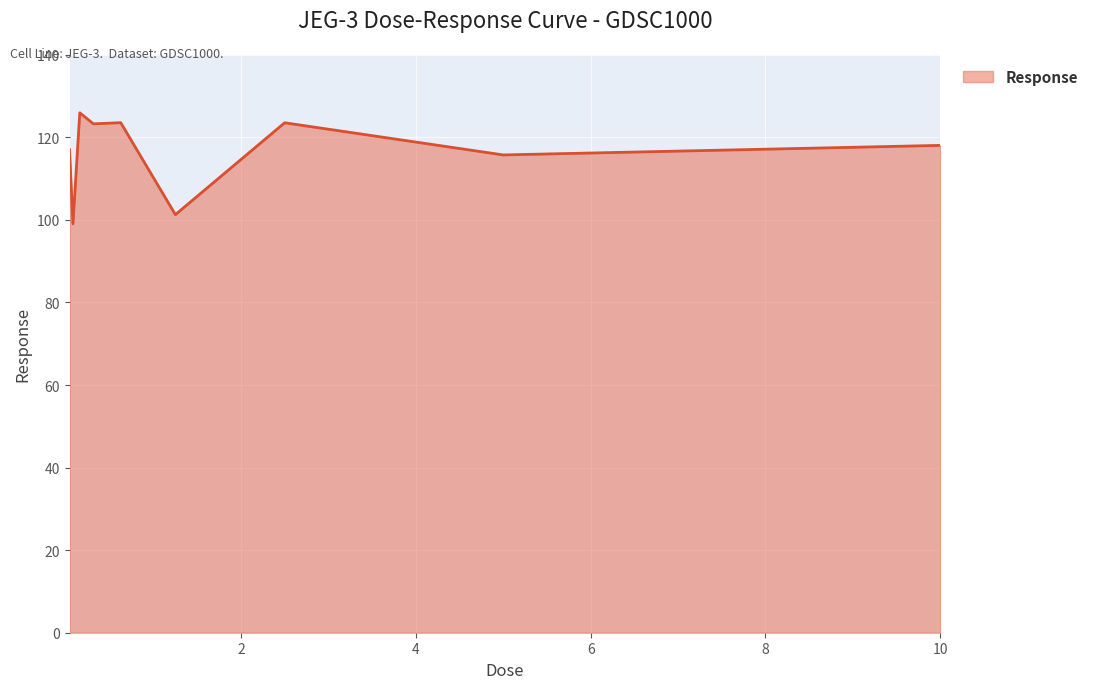

What is the minimum value shown in the chart?

99.1